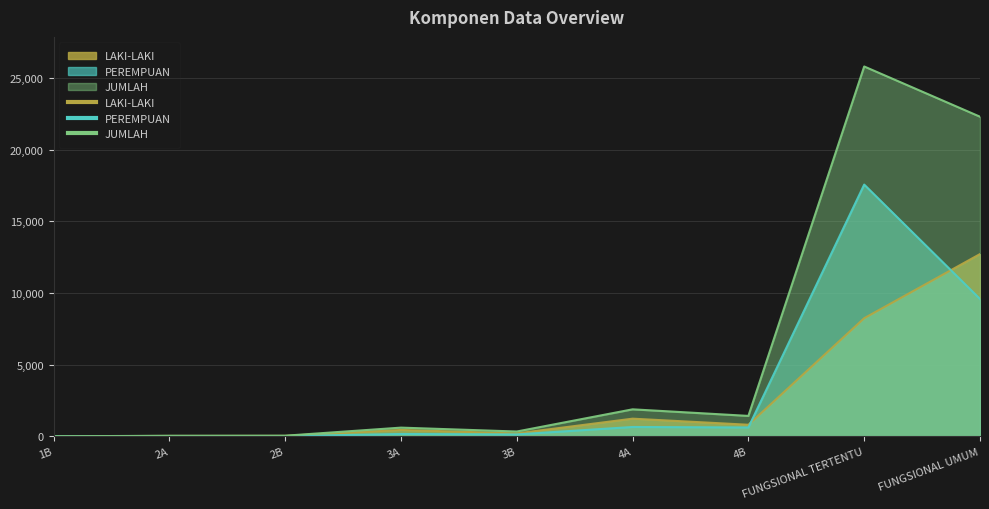

What are all the series names shown in the legend?

LAKI-LAKI, PEREMPUAN, JUMLAH